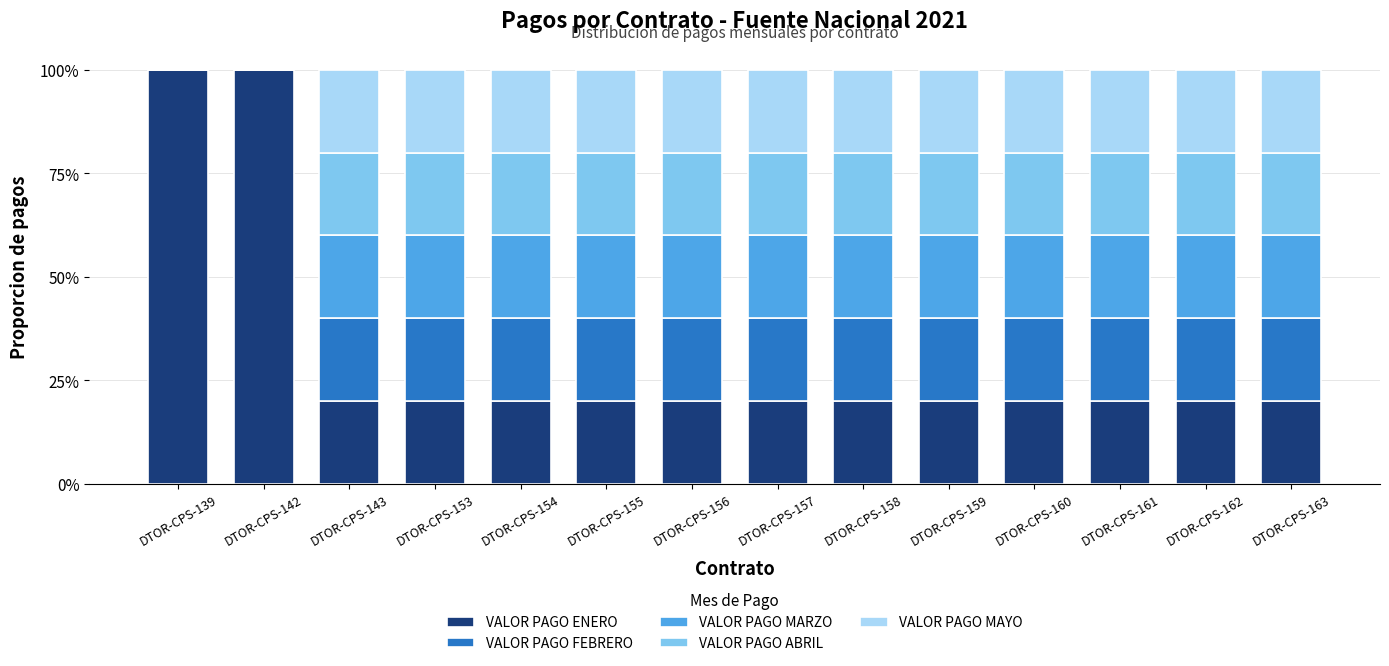

What is the maximum value for VALOR PAGO ENERO?

100.0